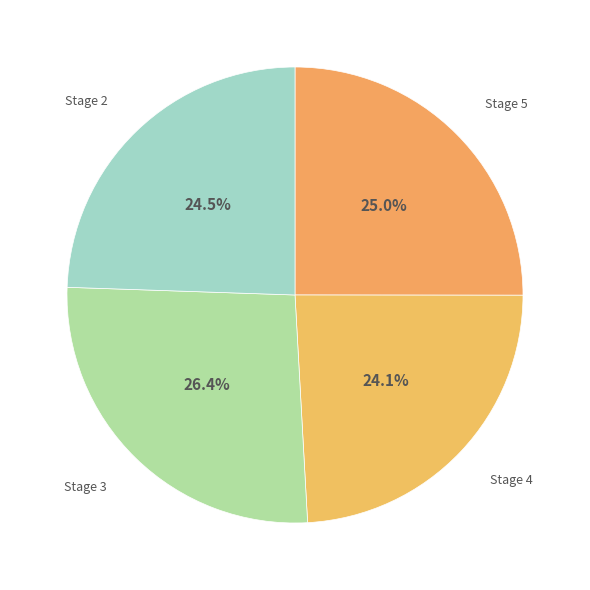

Does Stage 2 represent more than half of the total?

No